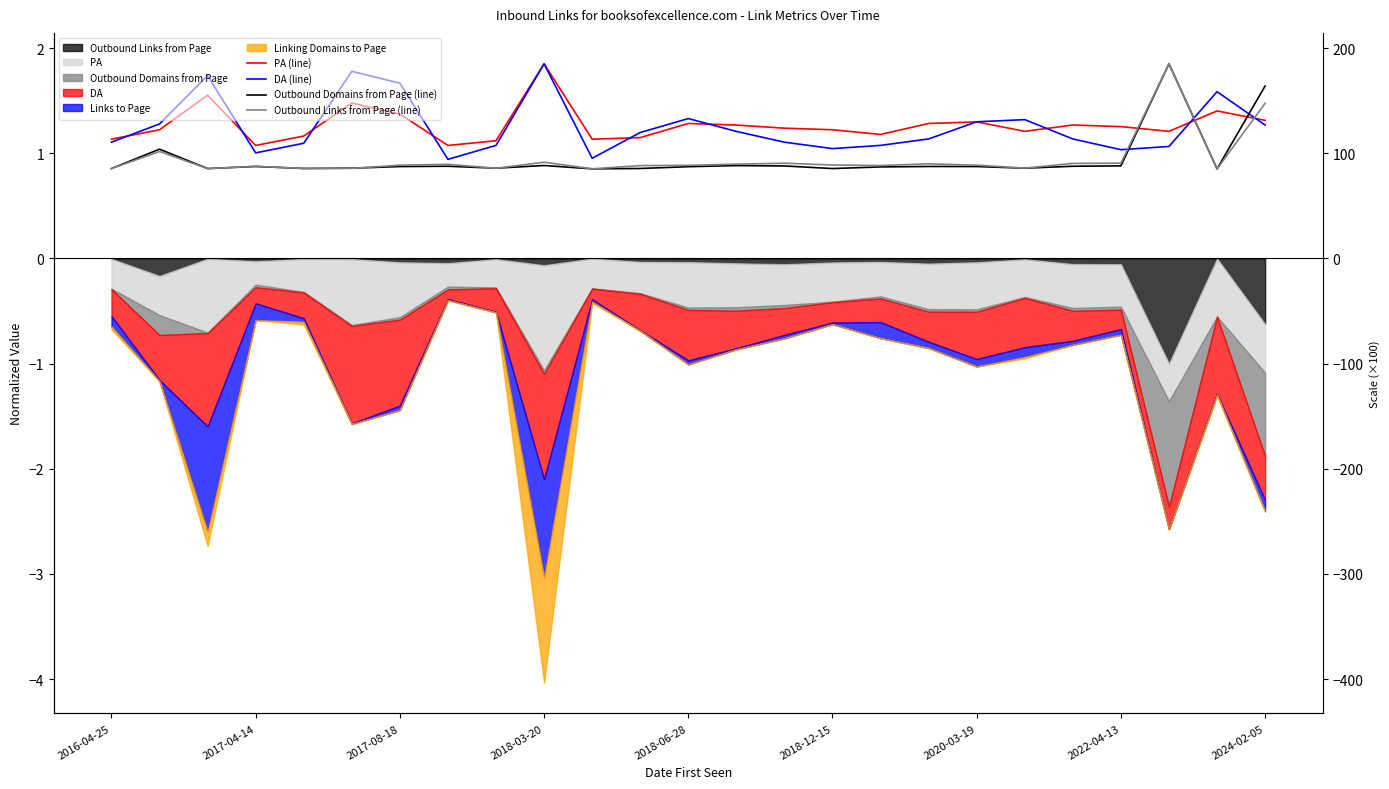

What is the maximum value shown in the chart?

1.9